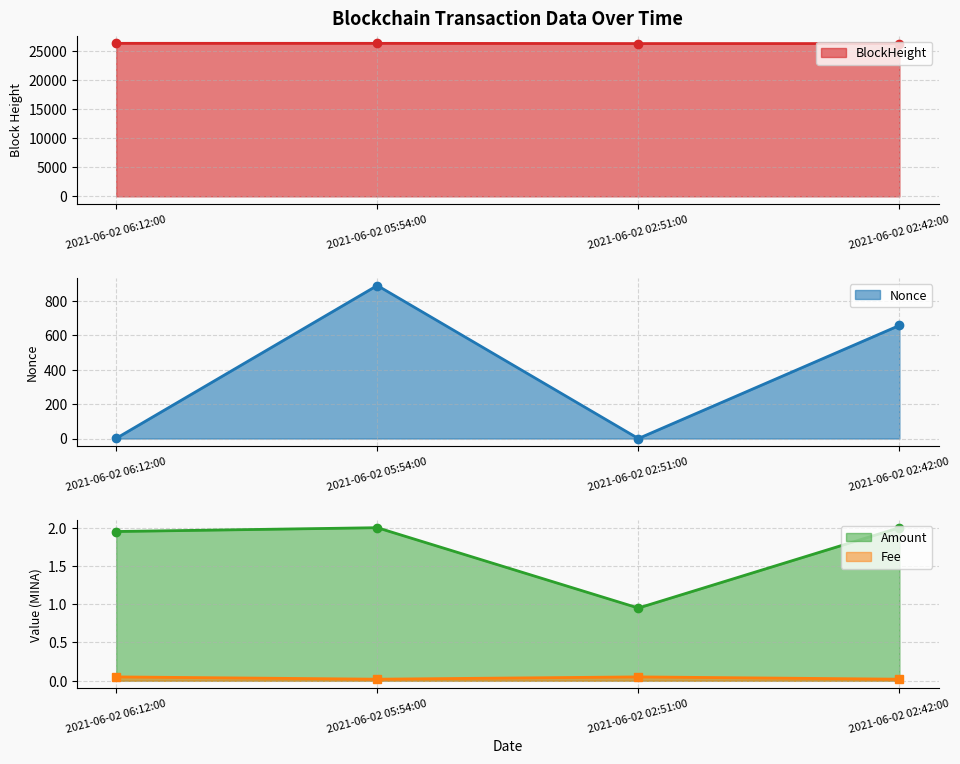

Does the chart display data point markers on the line(s)?

Yes